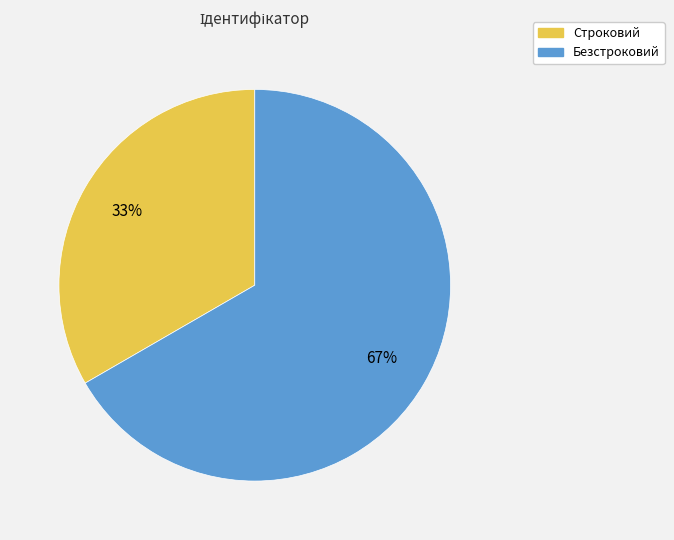

Which slice is the largest?

Безстроковий